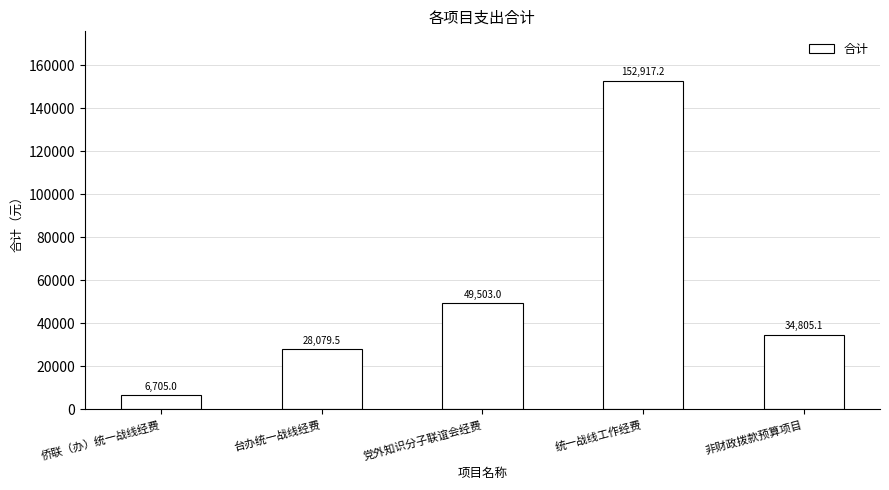

What is the change in value from 台办统一战线经费 to 党外知识分子联谊会经费?

+21423.5